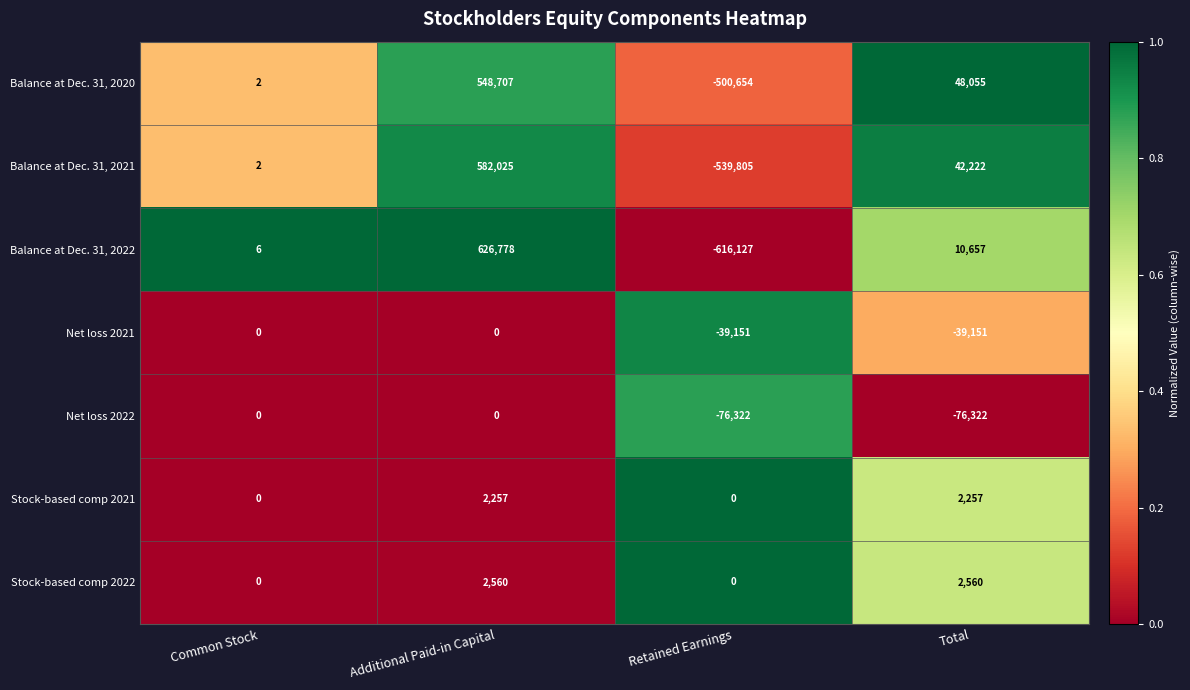

What is the total value across all series at Retained Earnings?

-1772059